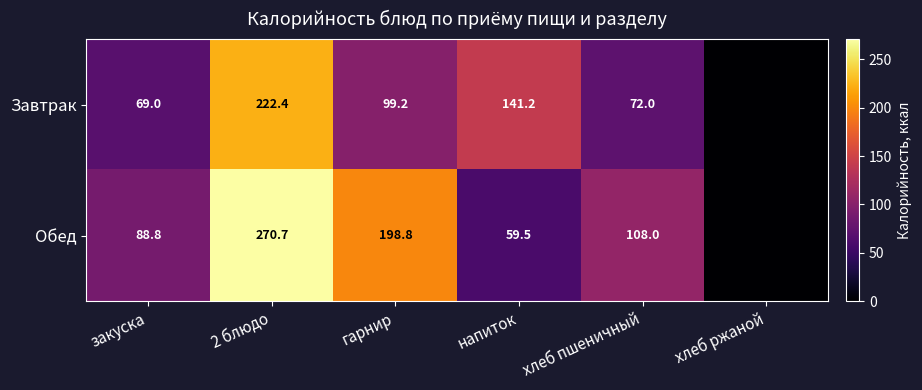

What is the spread (max minus min) of values at гарнир?

99.6